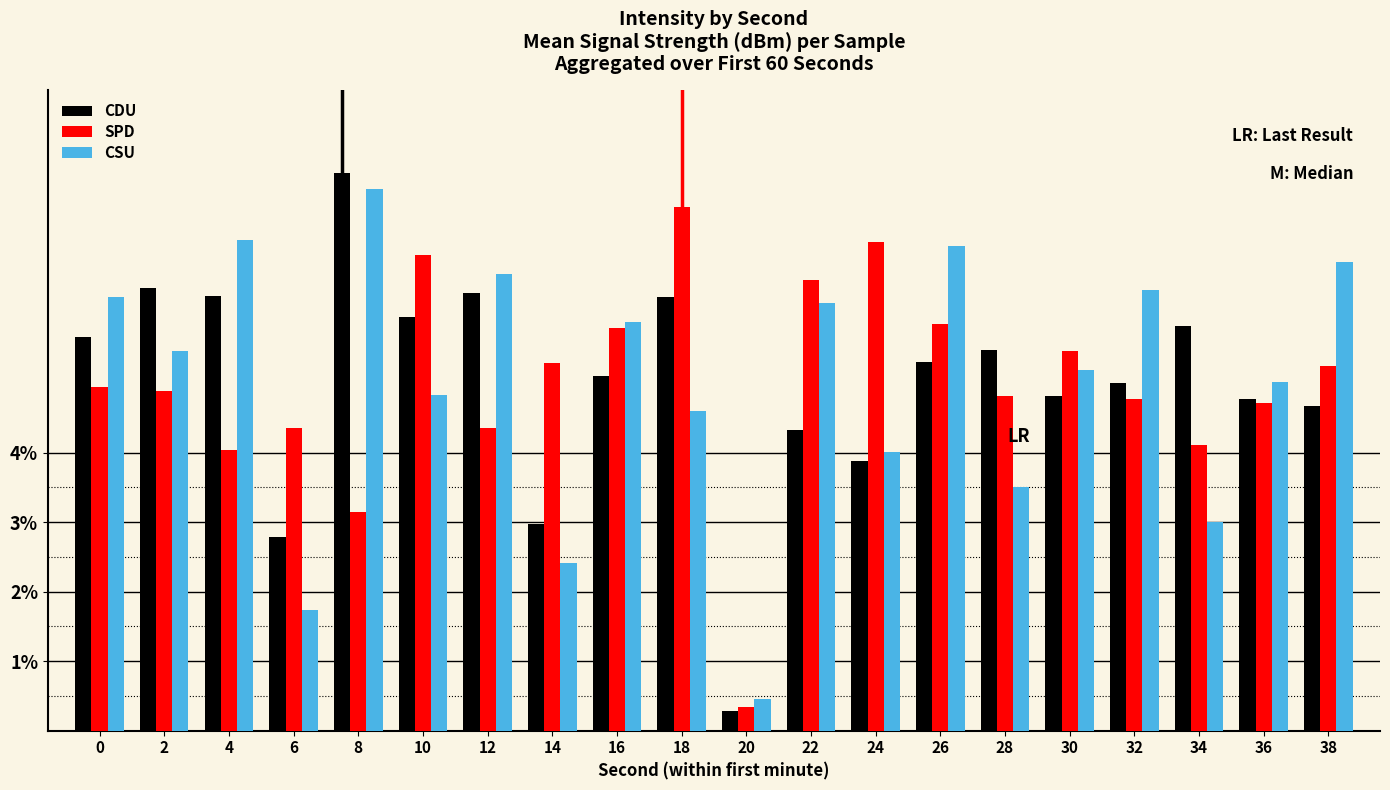

What is the average value of the CSU series?

5.0